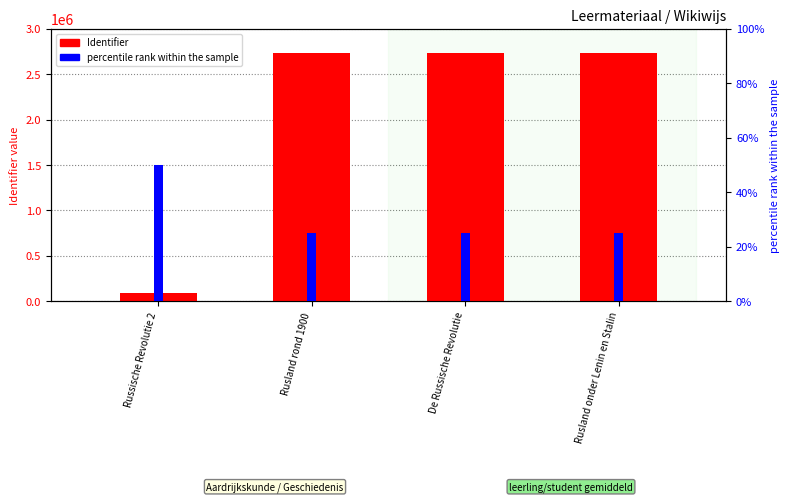

What position from the left is Rusland rond 1900?

2